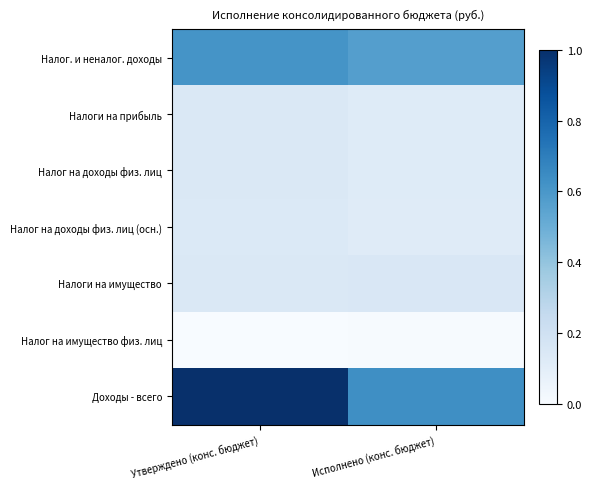

What is the total value across all series at Утверждено (конс. бюджет)?

2.2